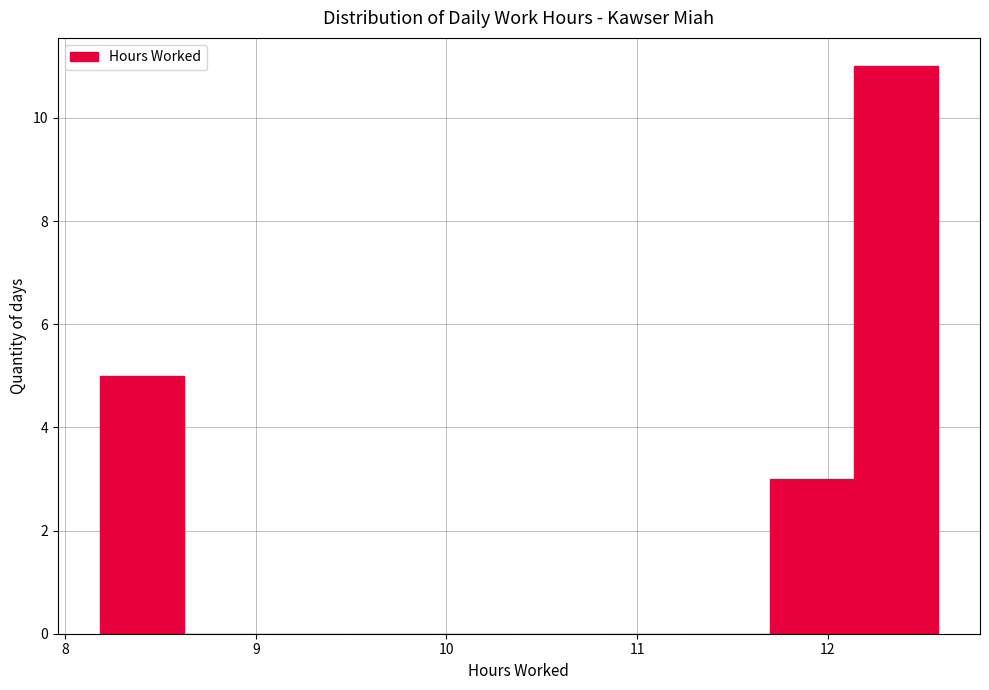

Which range on the x-axis has the tallest bar?

12.14 to 12.58